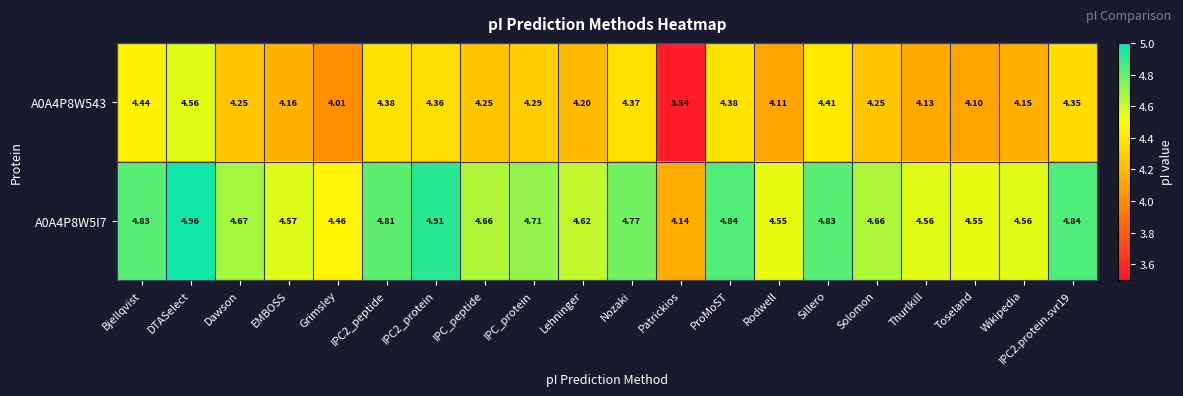

At which label is A0A4P8W5I7 closest to 4?

Patrickios